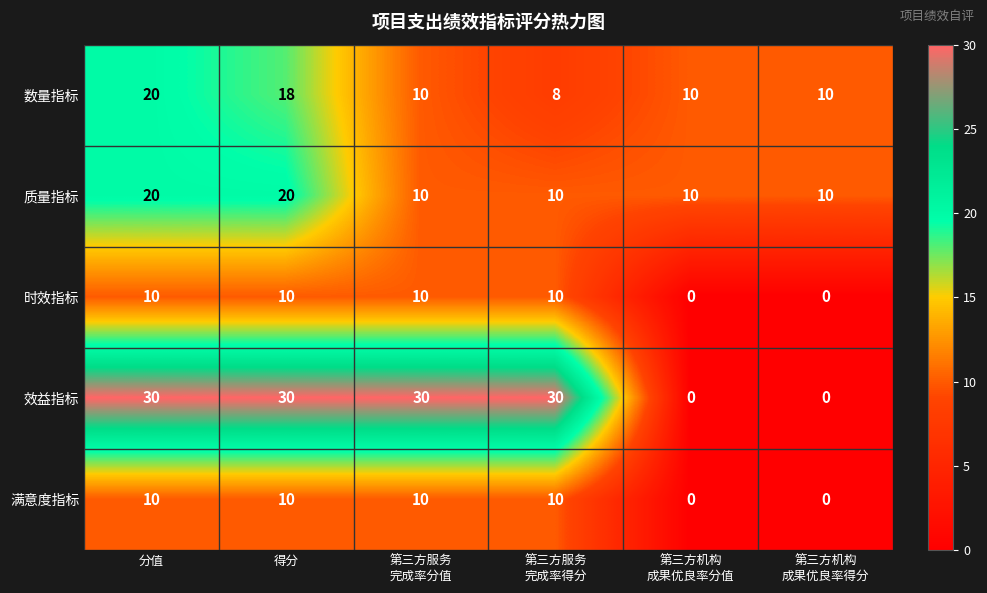

Which series has the largest total across all categories?

效益指标